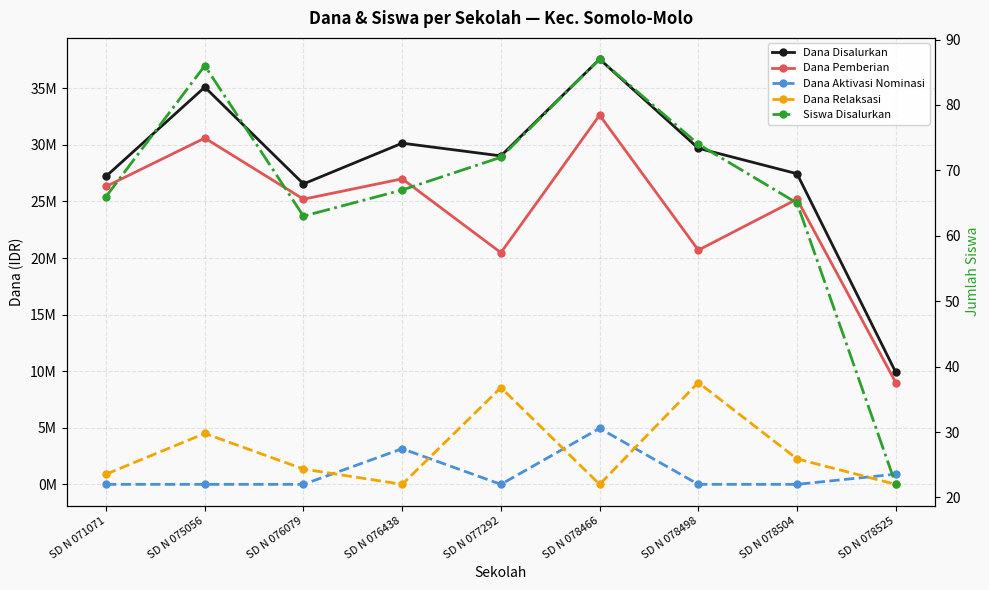

What is the difference between the second highest and minimum values in the Dana Aktivasi Nominasi series?

3150000